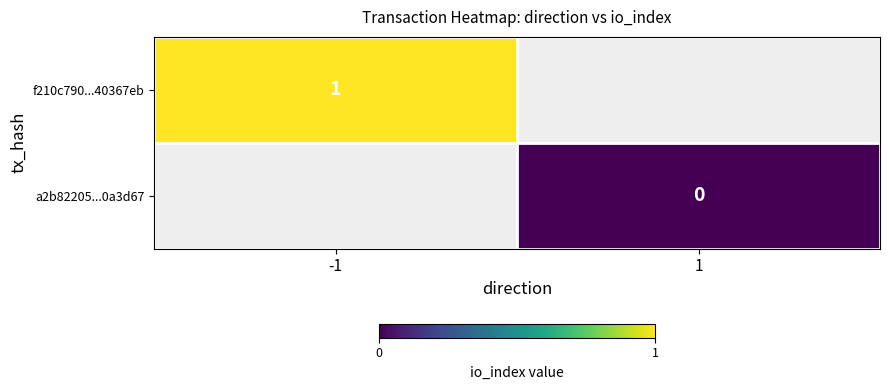

At how many categories does at least one series exceed 0?

1